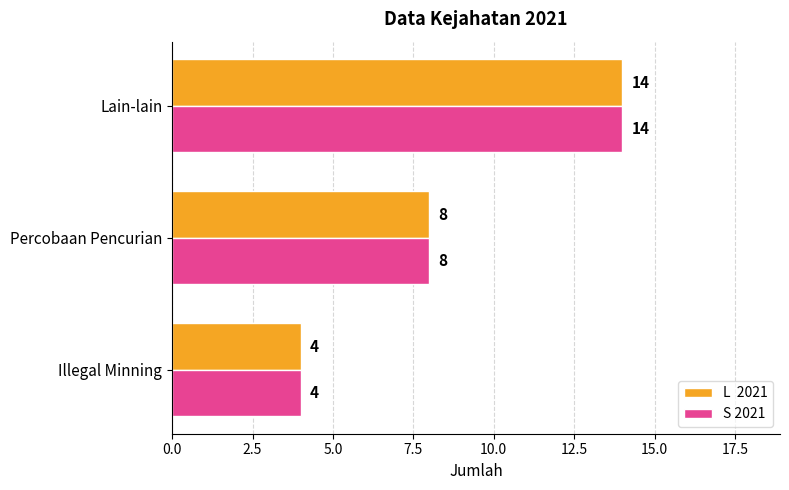

Which label corresponds to the largest value in the chart?

Lain-lain